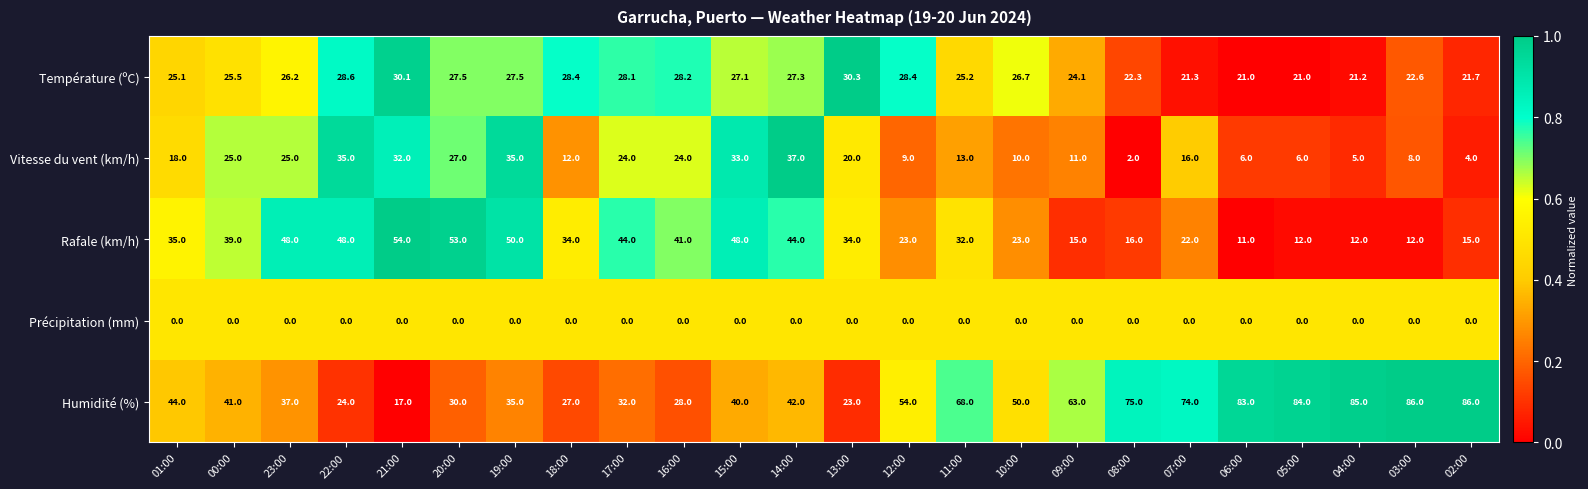

The Vitesse du vent (km/h) series shows 10.0 at 10:00. True or false?

True